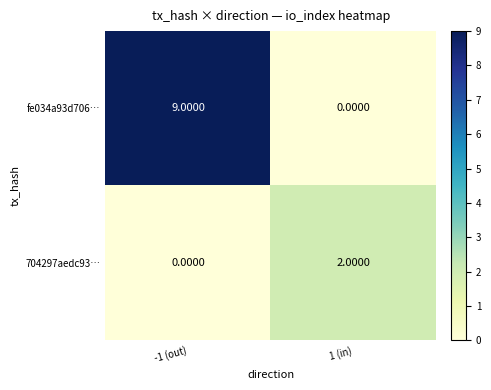

What is the sum of the fe034a93d706… values at 1 (in) and -1 (out)?

9